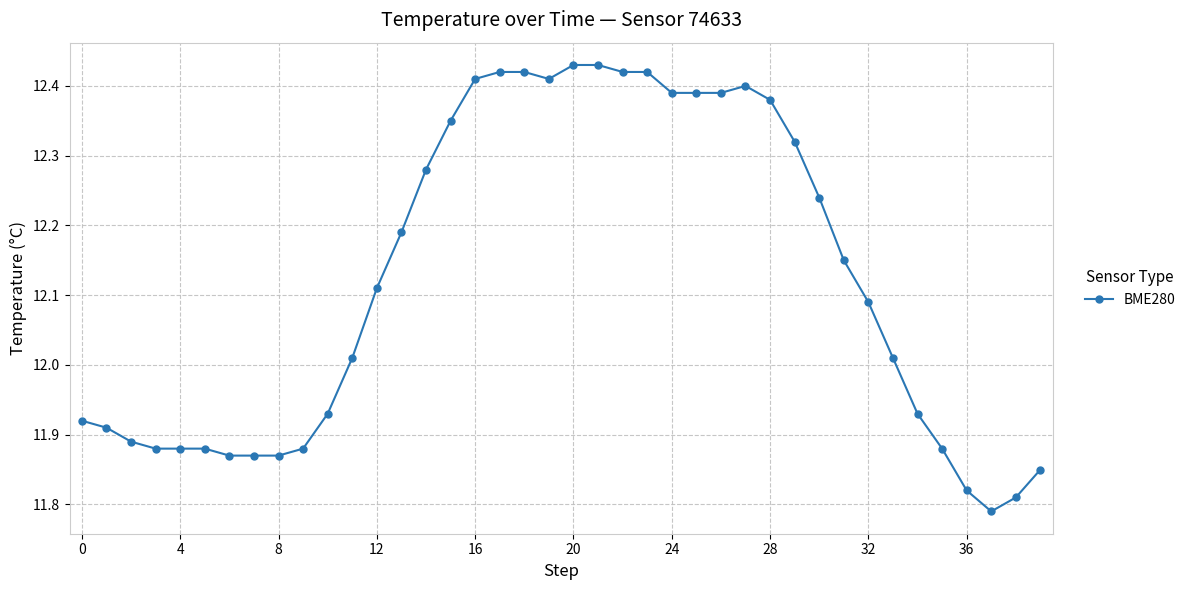

At which category does the data reach its first local peak?

27